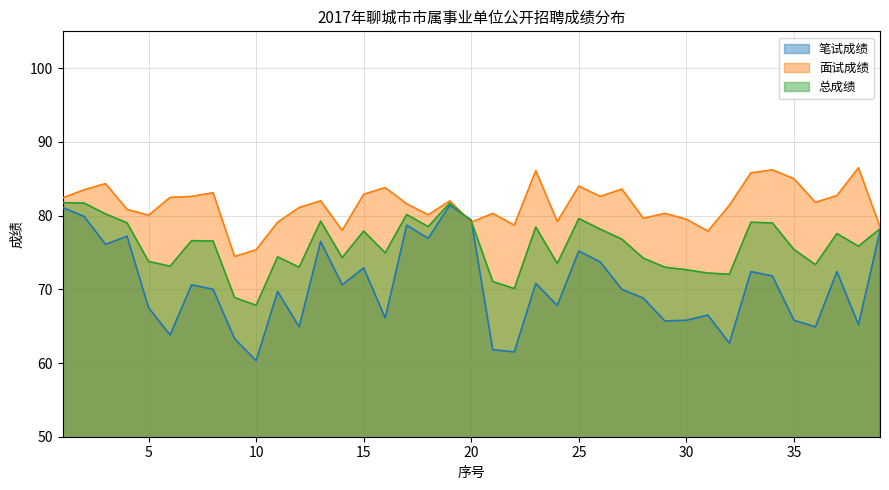

At which label does 面试成绩 first exceed 81?

1